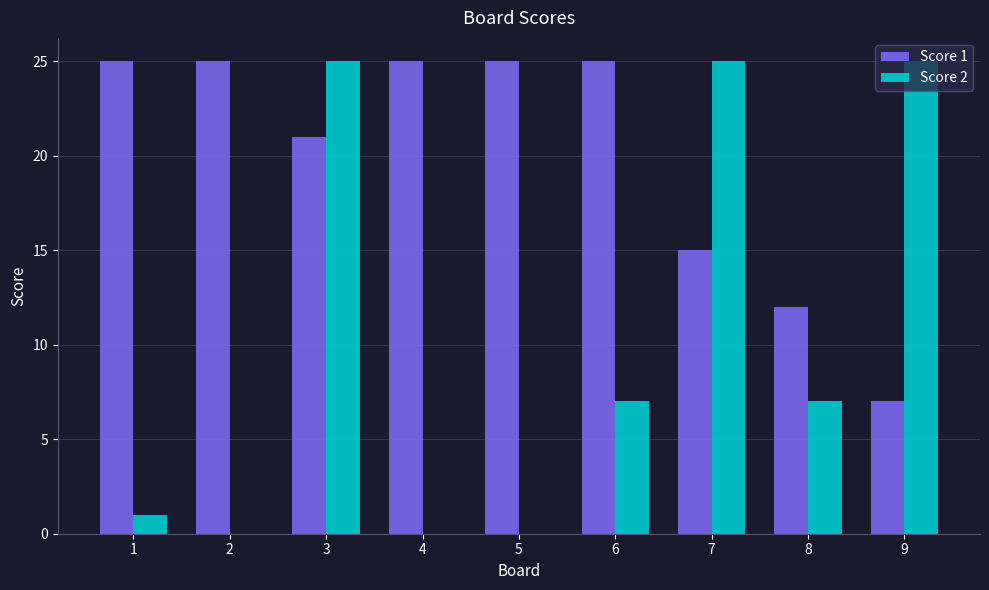

What is the sum of all Score 2 values?

90